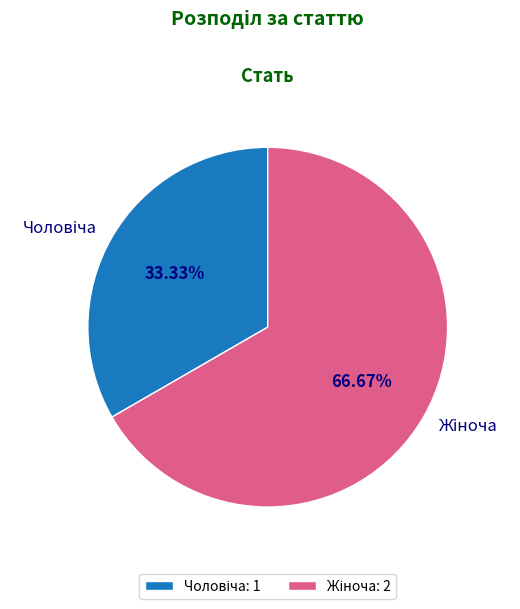

Is there any slice that represents more than half of the pie?

Yes